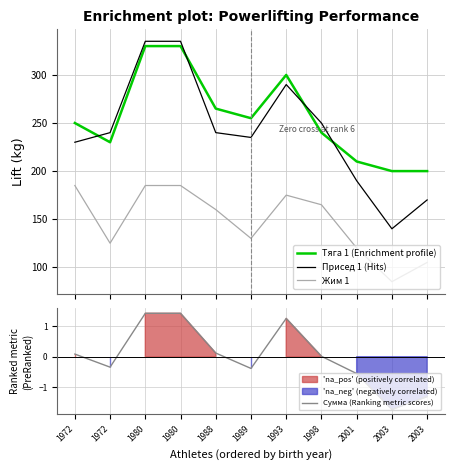

True or false: Тяга 1 (Enrichment profile) and Жим 1 intersect in this chart.

False